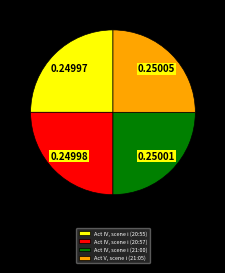

Approximately how many times larger is the value at Act IV, scene i (21:00) compared to Act IV, scene i (20:57)?

1.0